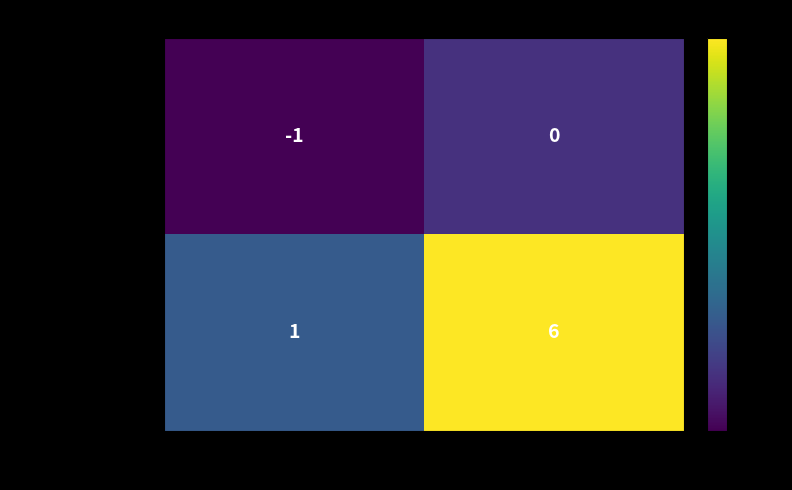

Reading right to left, list all the values displayed in this chart.

862a9382...c678e963: 1=0	-1=-1
ed0b593c...beccaa43: 1=6	-1=1